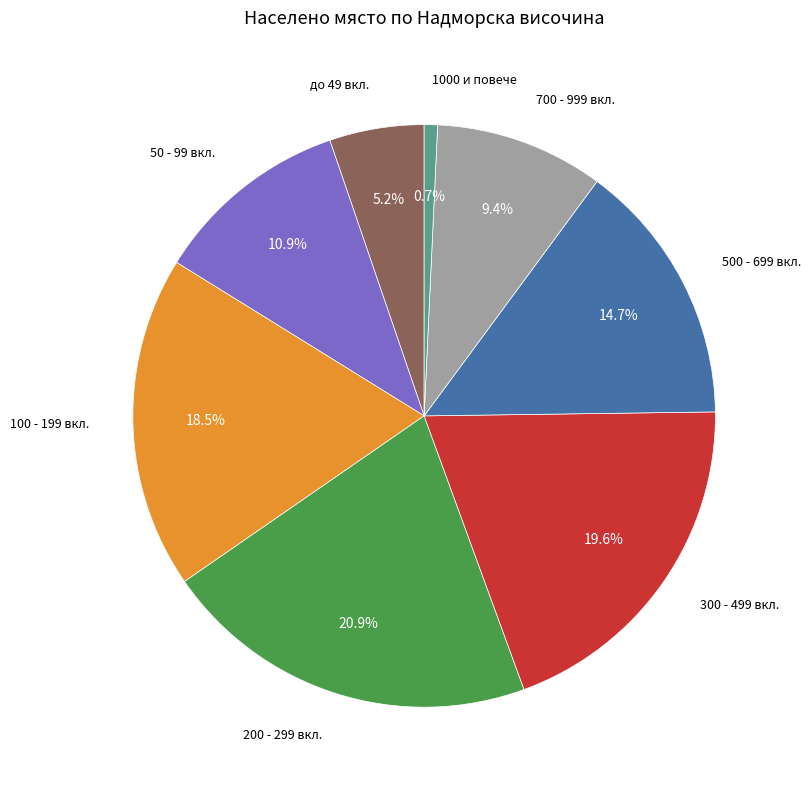

To the nearest percent, what is the difference between the largest and smallest slice percentages?

20%